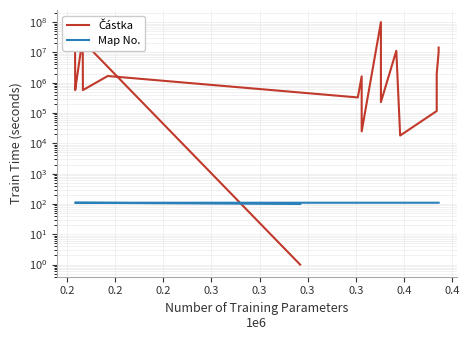

In Částka, how many points are lower than both neighbors (excluding endpoints)?

6